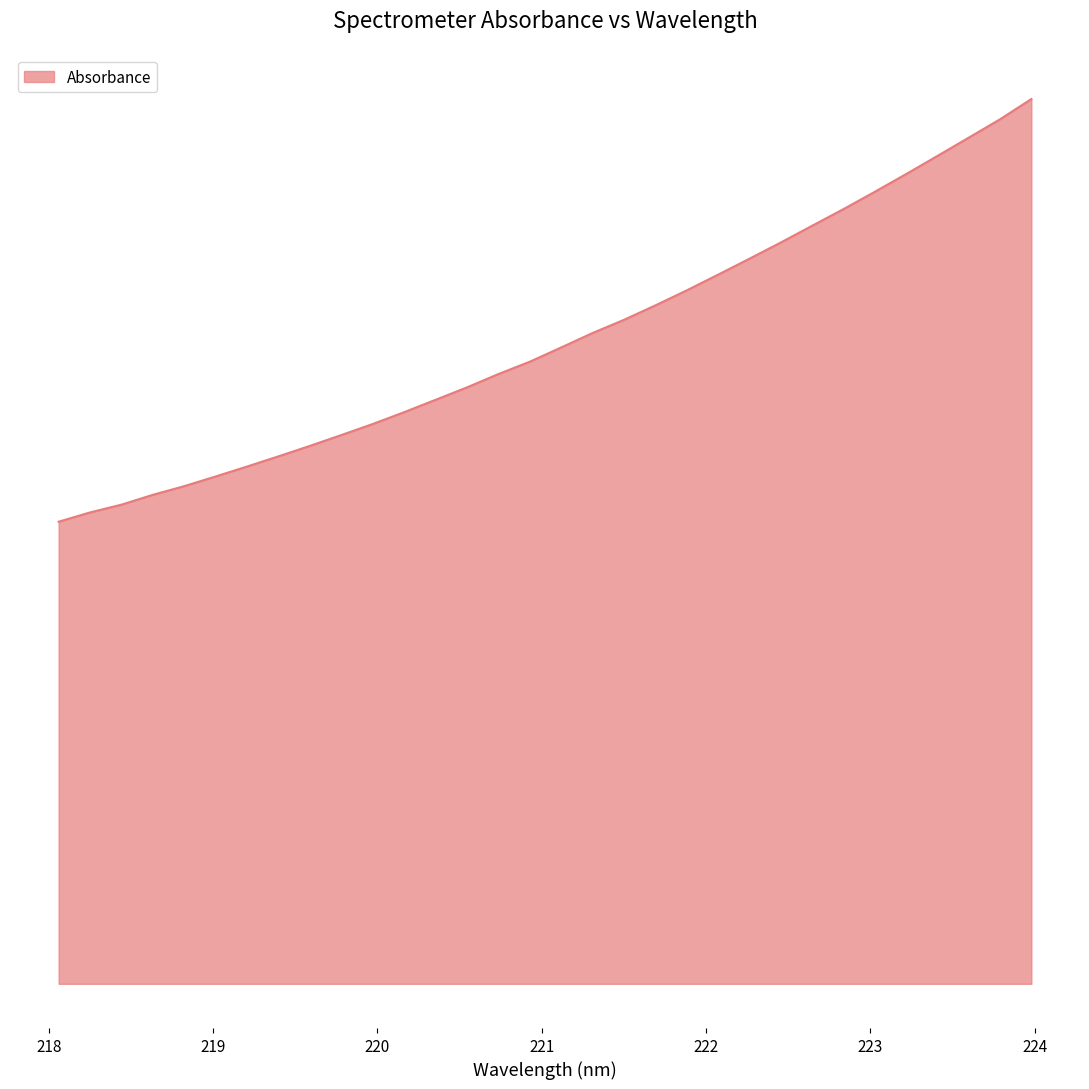

Rank the categories by value from highest to lowest.

223.9802, 223.7895, 223.5987, 223.408, 223.2172, 223.0264, 222.8355, 222.6447, 222.4538, 222.263, 222.0721, 221.8812, 221.6902, 221.4993, 221.3083, 221.1174, 220.9264, 220.7354, 220.5444, 220.3533, 220.1623, 219.9712, 219.7801, 219.589, 219.3979, 219.2067, 219.0156, 218.8244, 218.6332, 218.442, 218.2508, 218.0596